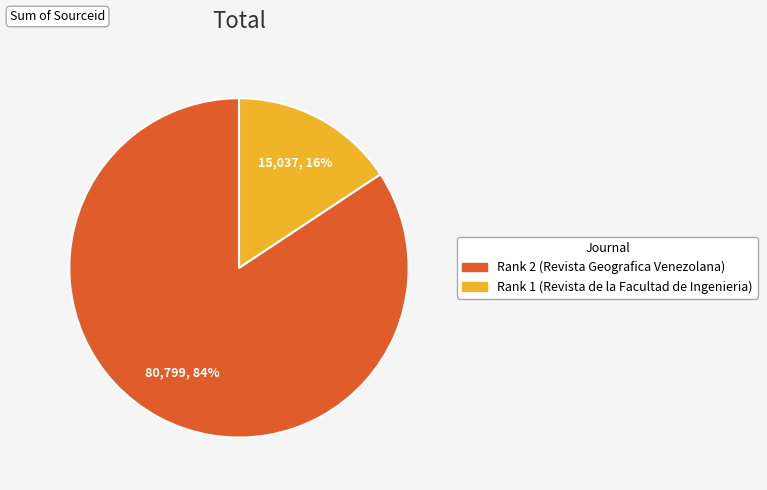

Which slice is the smallest?

Rank 1 (Revista de la Facultad de Ingenieria)